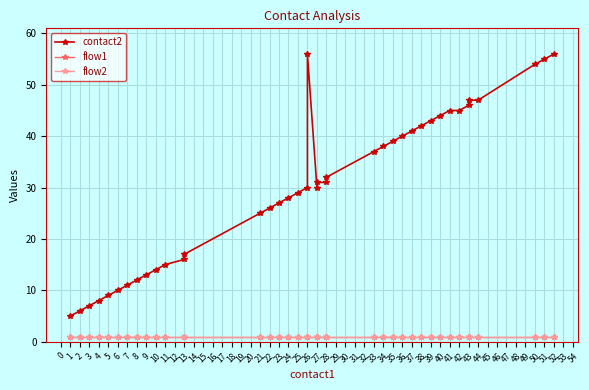

True or false: flow1 and contact2 intersect in this chart.

False